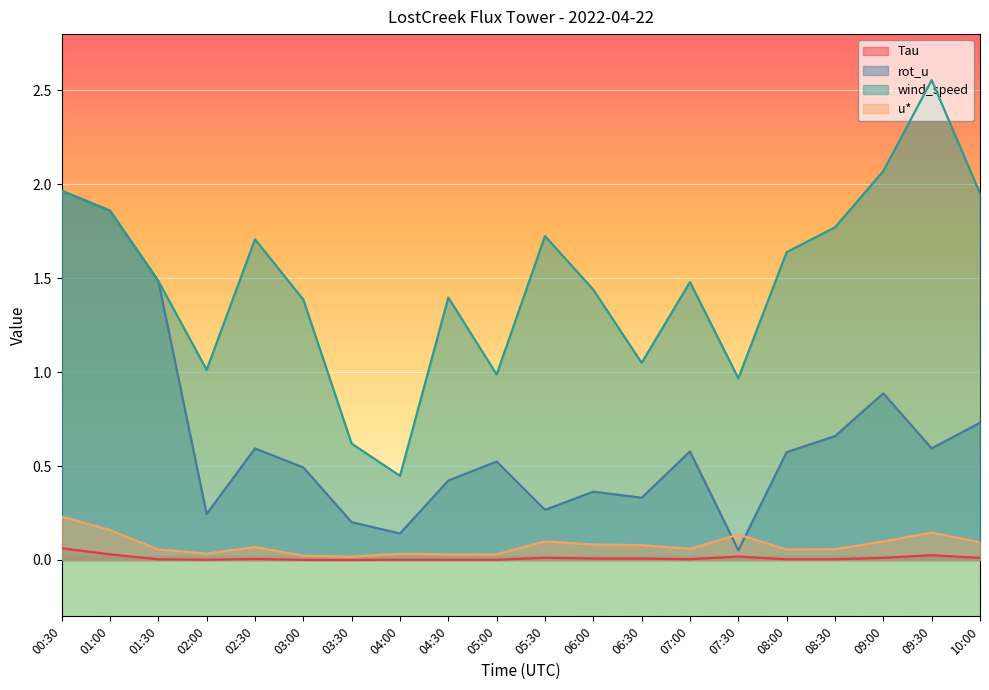

True or false: wind_speed and u* cross at least once.

False